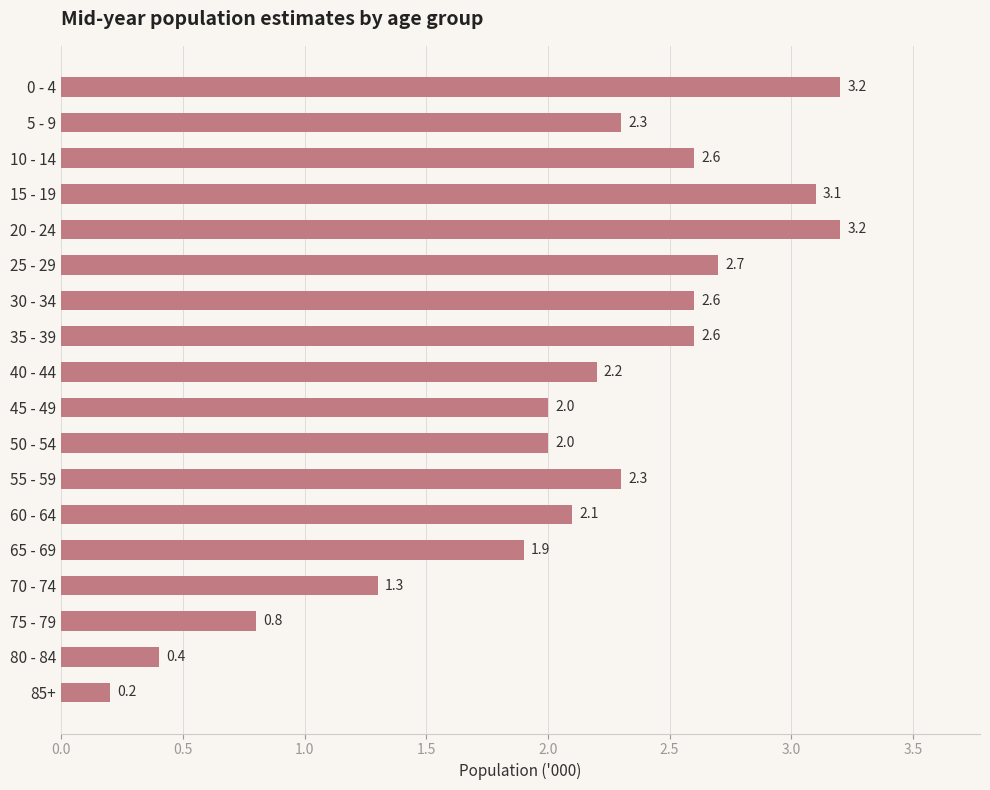

Read the value at 65 - 69.

1.9